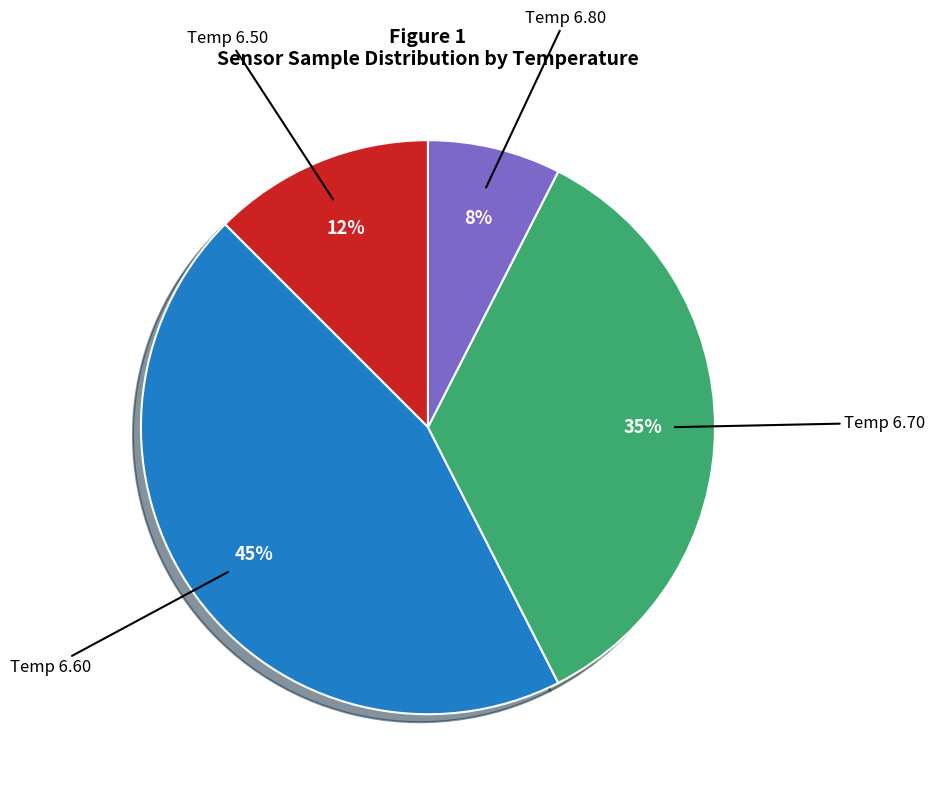

What is the smallest slice in the pie chart?

Temp 6.80